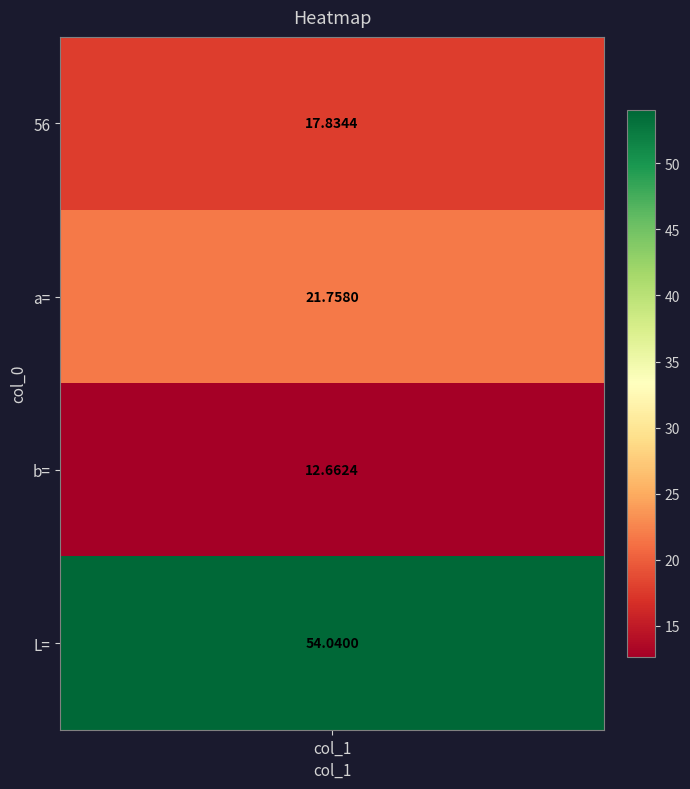

Reading left to right, what are all the values shown in this chart?

56=17.8	a==21.8	b==12.7	L==54.0